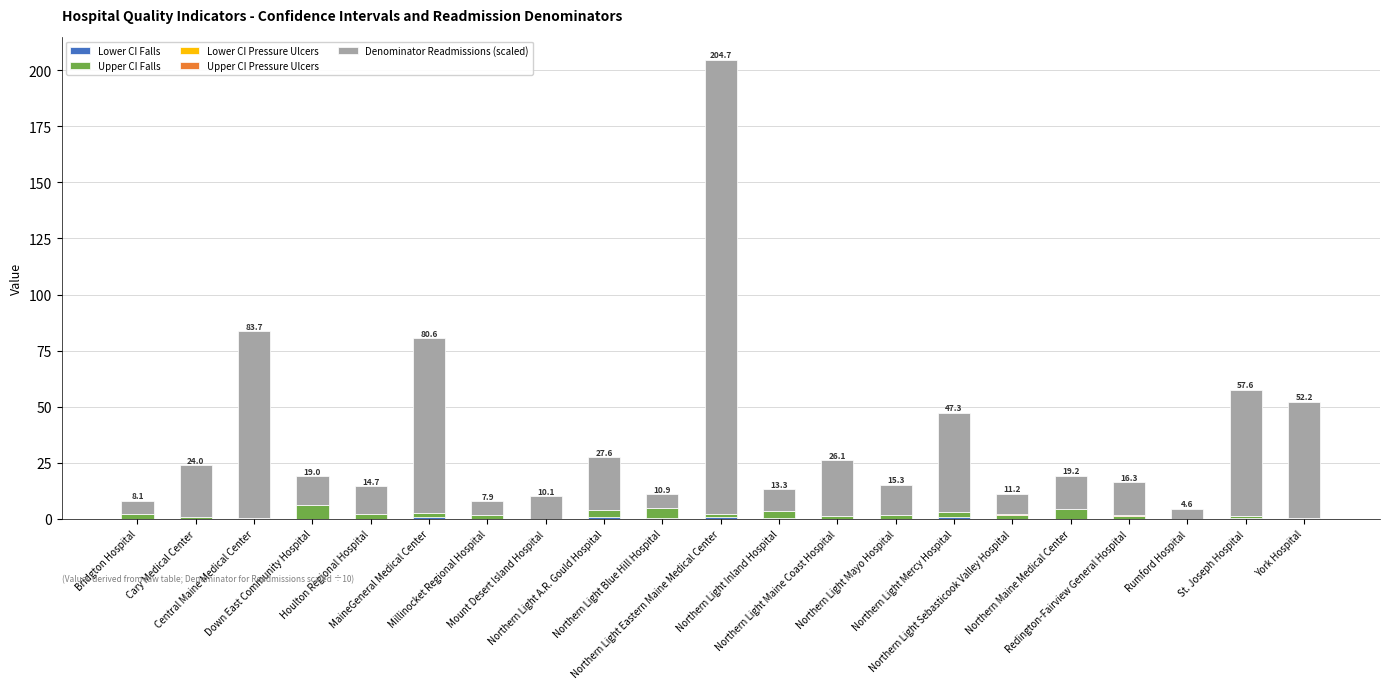

Are the bars grouped side by side (vs. stacked)?

No